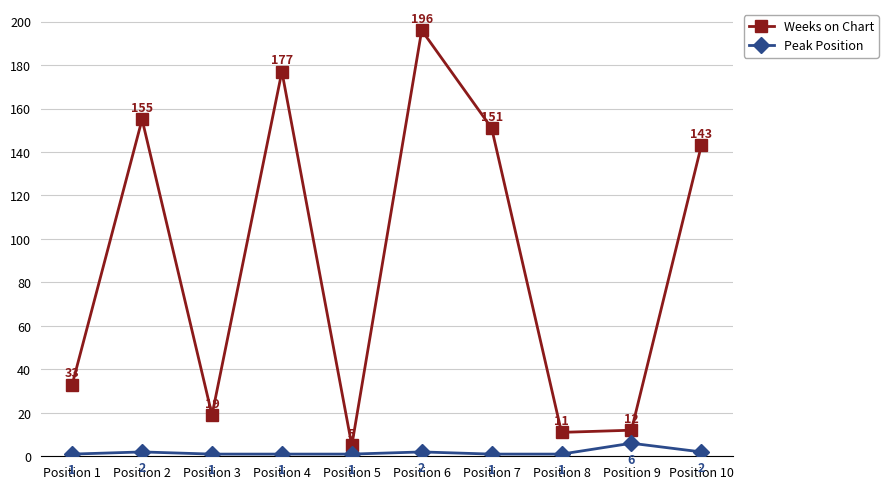

At which label is Weeks on Chart closest to 100?

Position 10